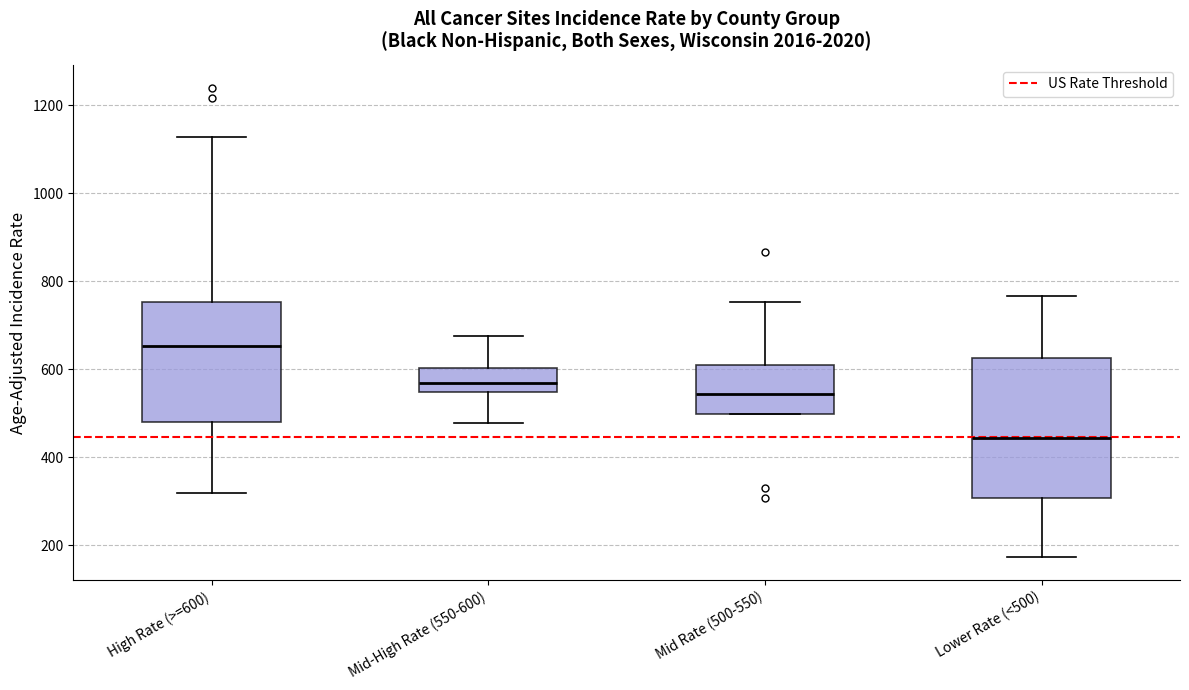

Where is the upper edge of the box for Lower Rate (<500) on the y-axis? The values are not printed on the chart, so give them approximately, as read against the axis.

620